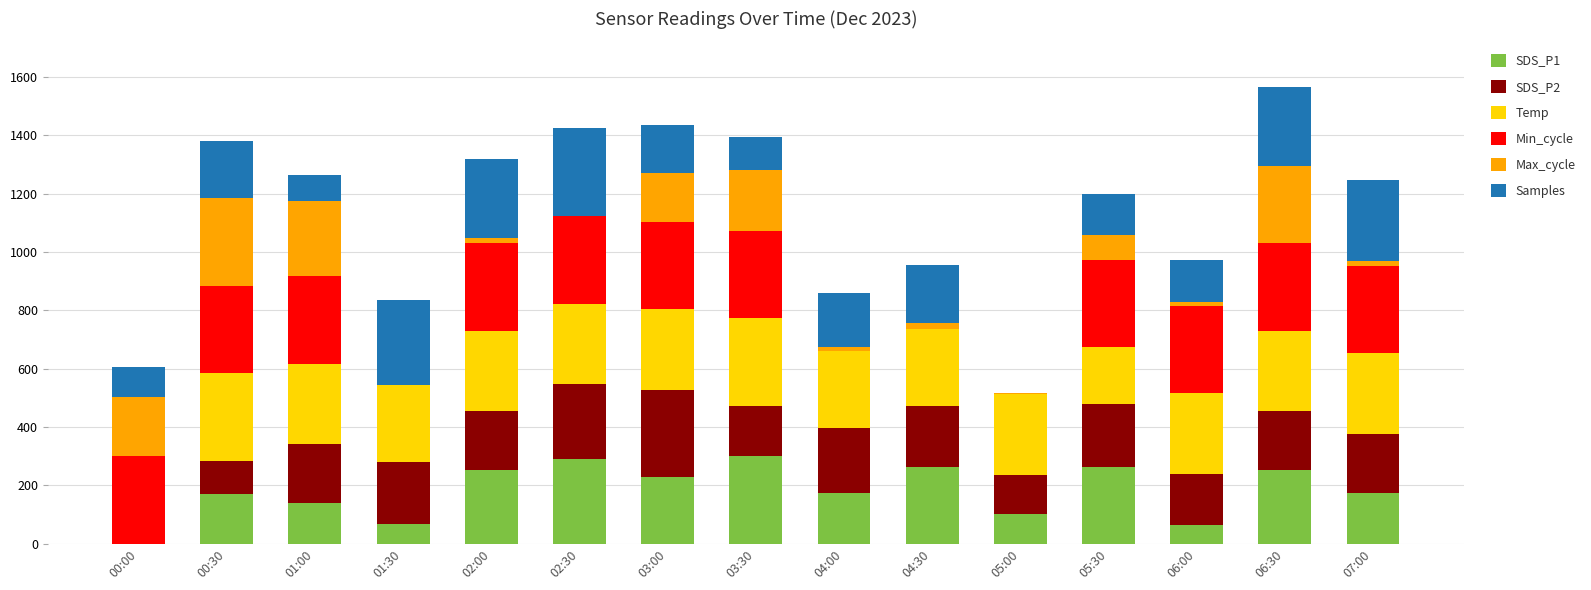

What is the total value across all series at 03:00?

1435.2